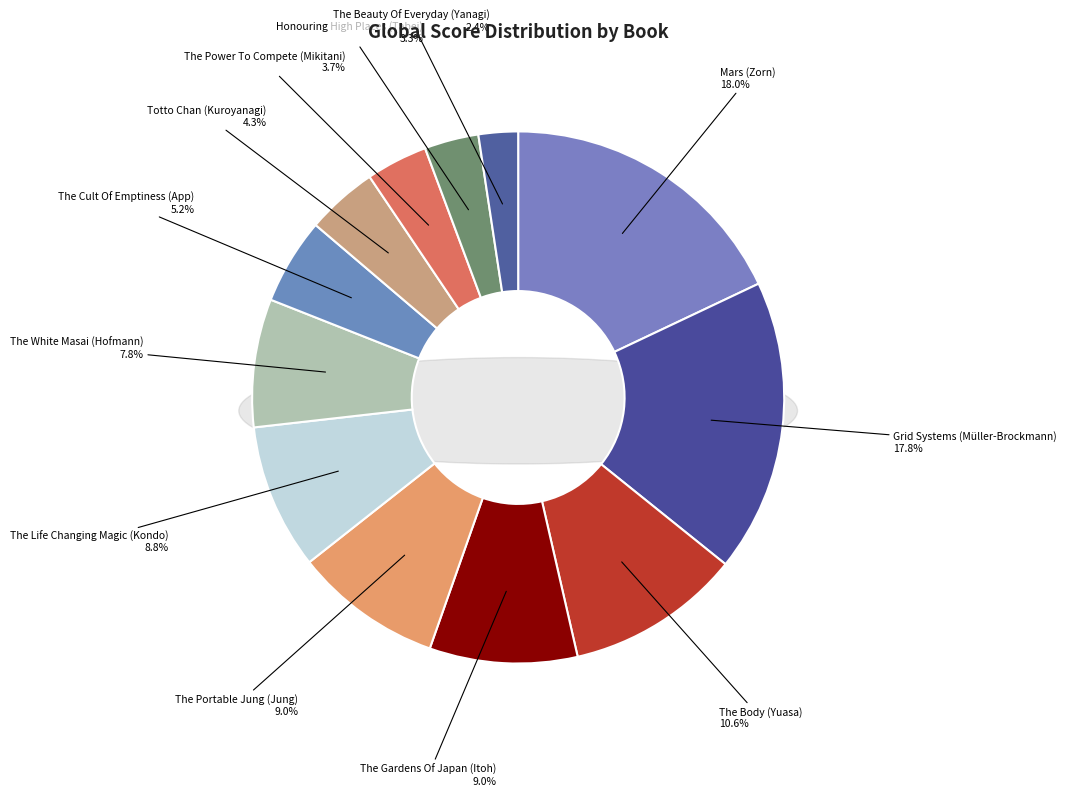

To the nearest percent, what portion does The White Masai (Hofmann) represent?

8%